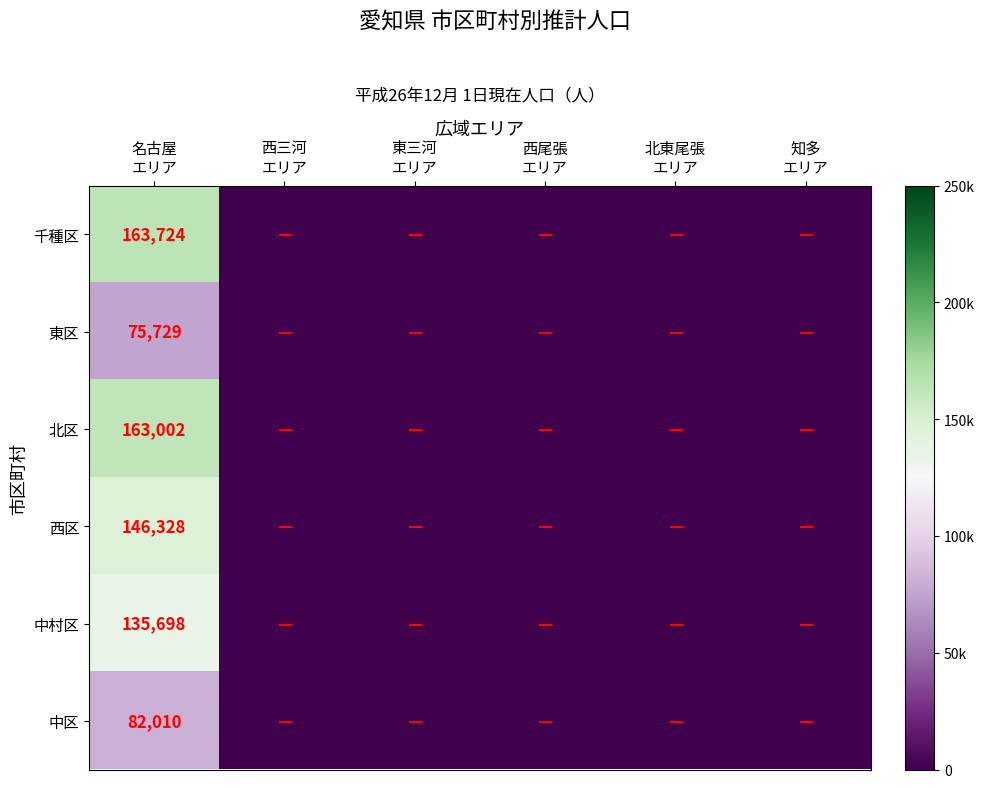

Which label corresponds to the smallest value in the chart?

西三河
エリア